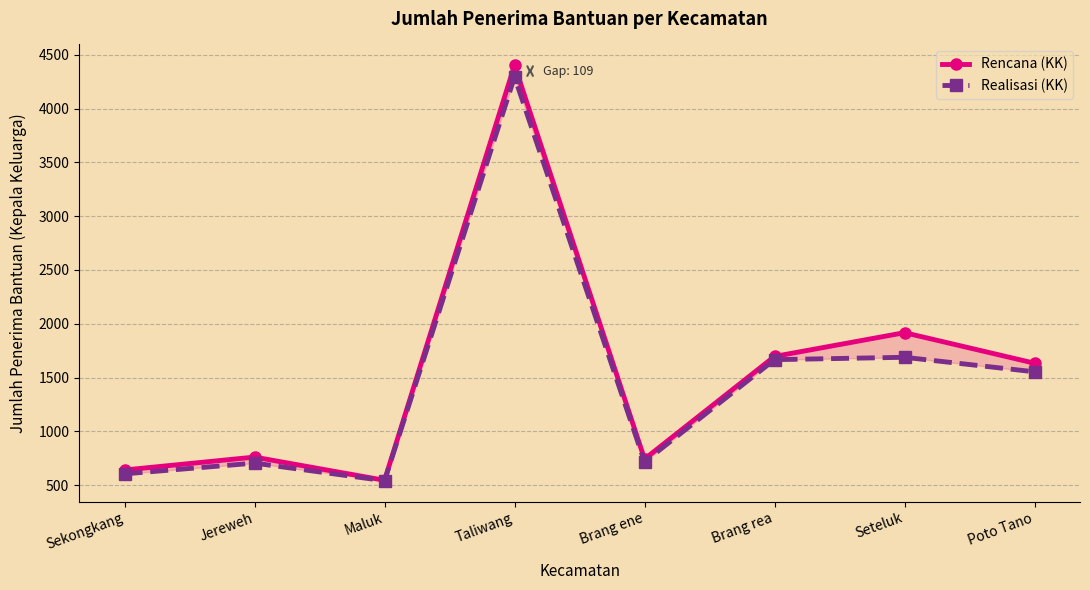

Which series has the largest total across all categories?

Rencana (KK)